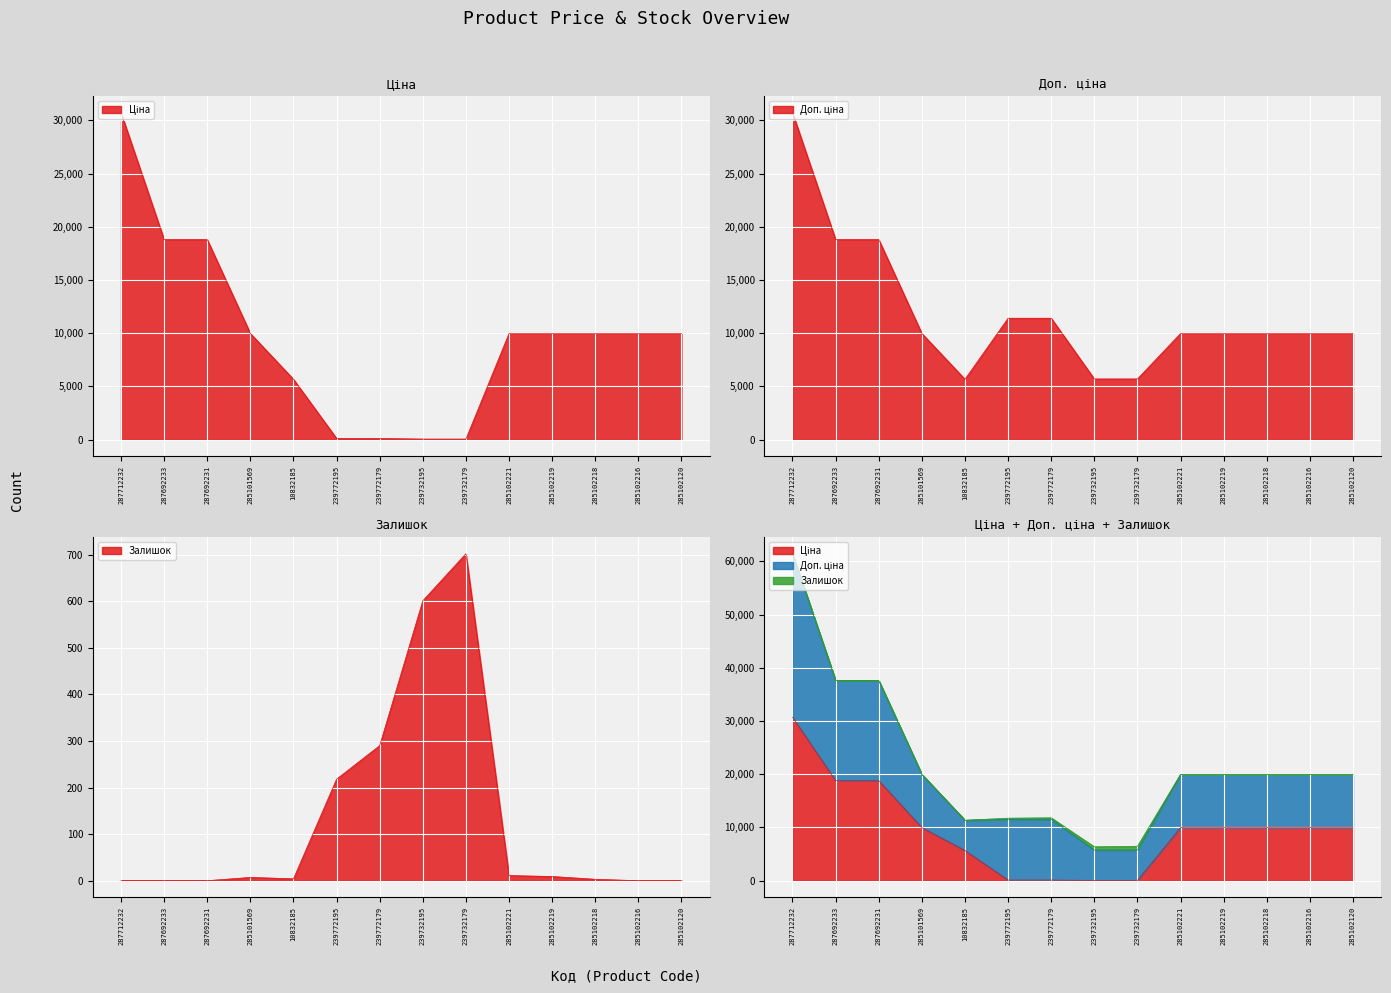

Rank the series by their average value, from lowest to highest.

Залишок, Ціна, Доп. ціна